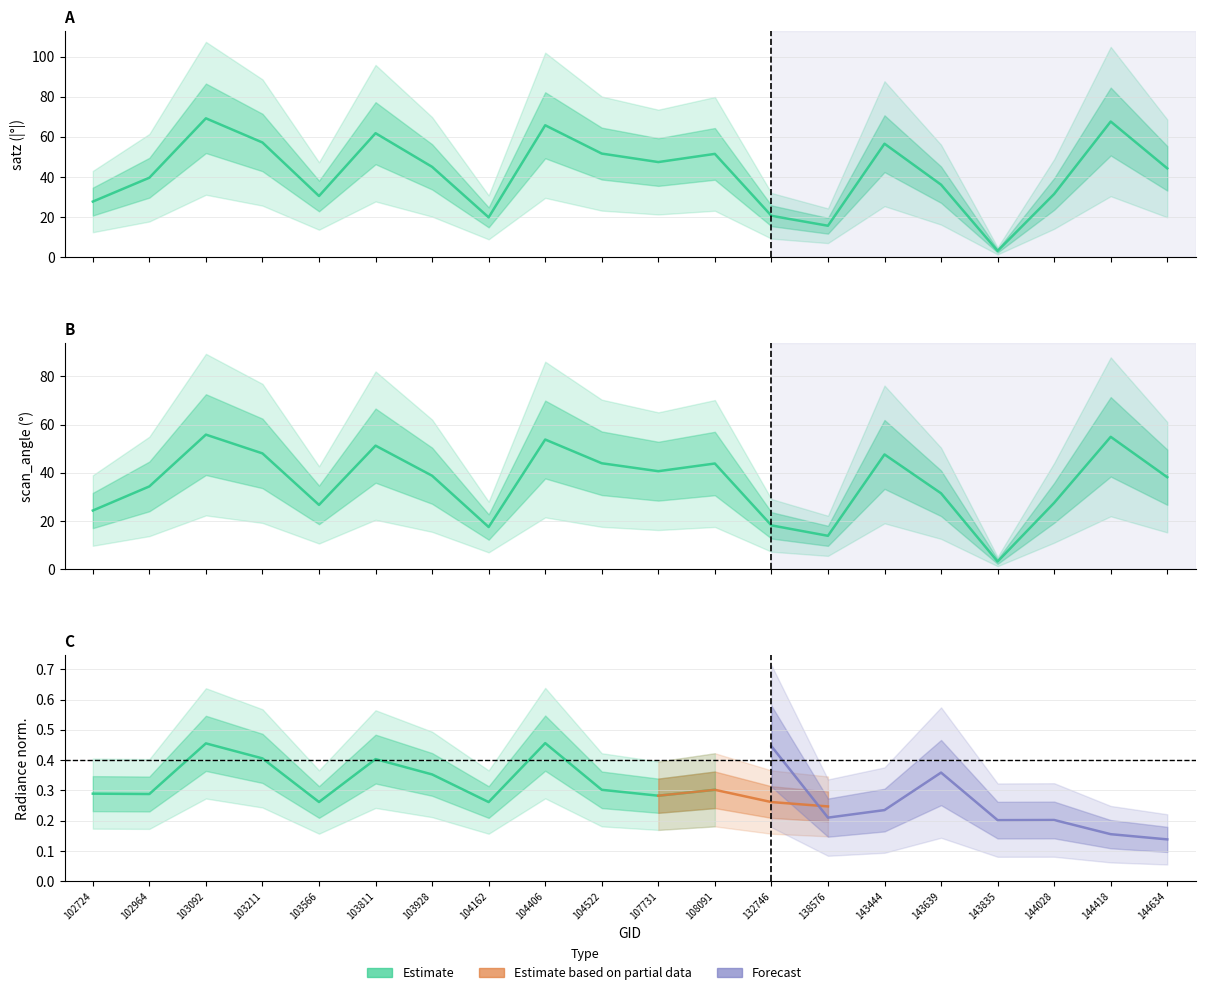

Rank the categories by scan_angle value from highest to lowest.

103092, 144418, 104406, 103811, 103211, 143444, 104522, 108091, 107731, 103928, 144634, 102964, 143639, 144028, 103566, 102724, 132746, 104162, 138576, 143835